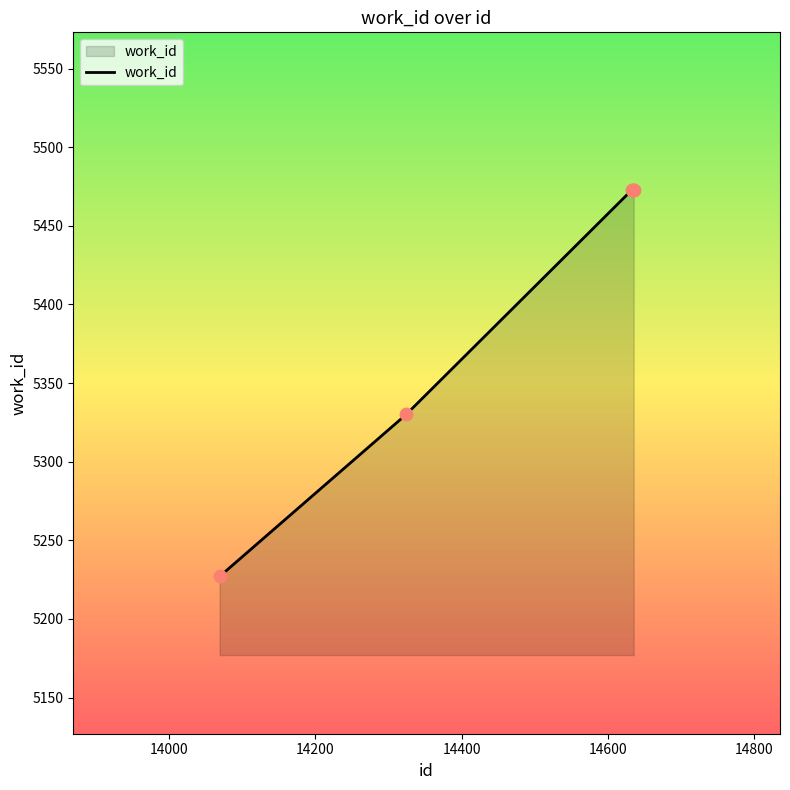

What is the difference between the maximum and minimum values?

246